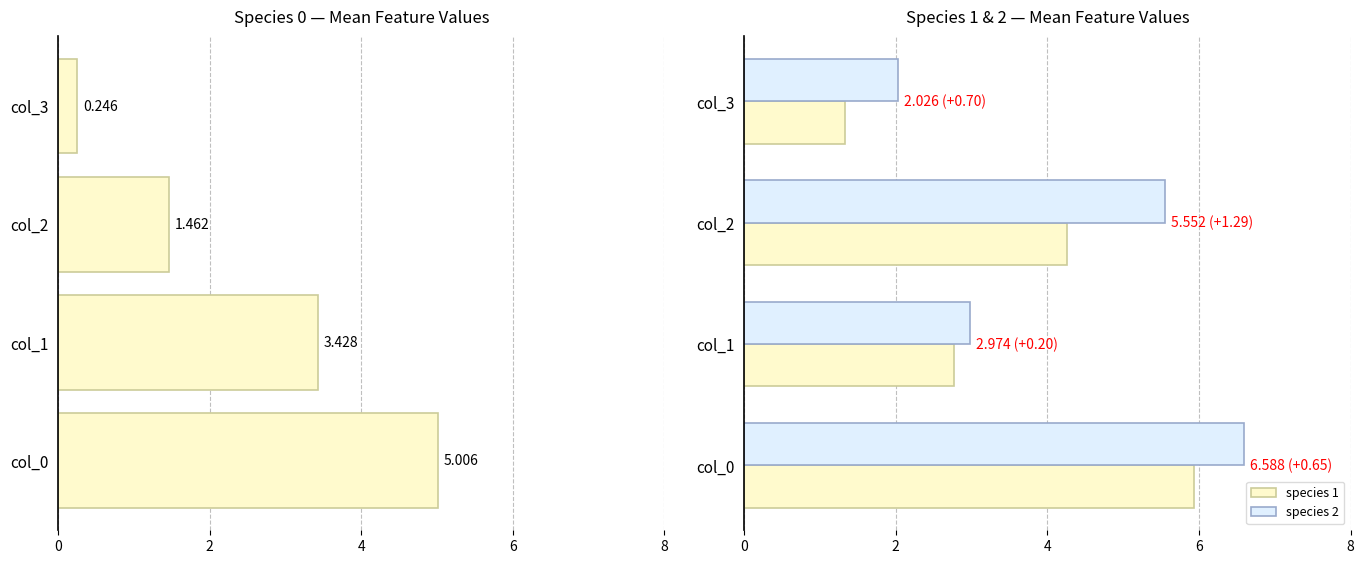

The value of species 1 at col_0 is 5.9. True or false?

True